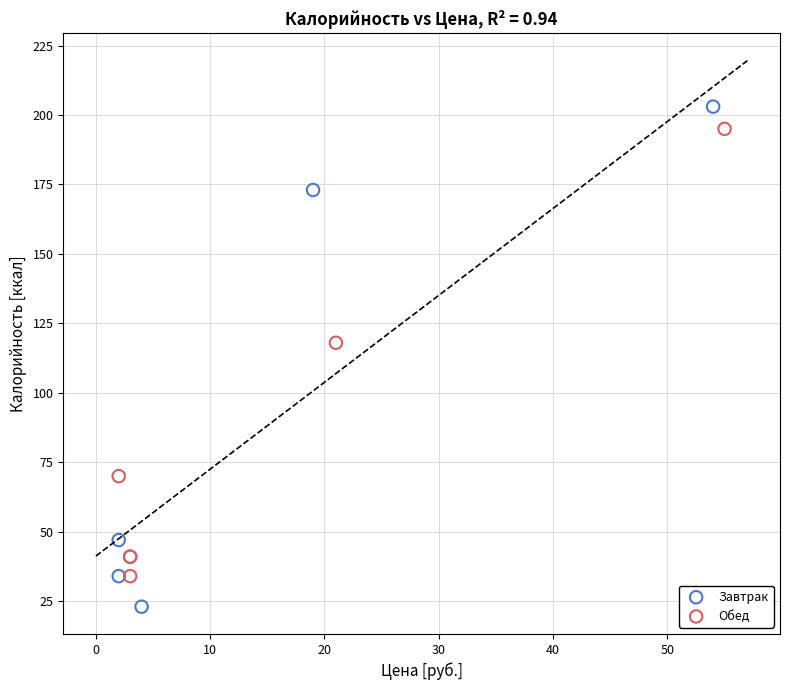

Which series has the widest spread of Y values?

Завтрак